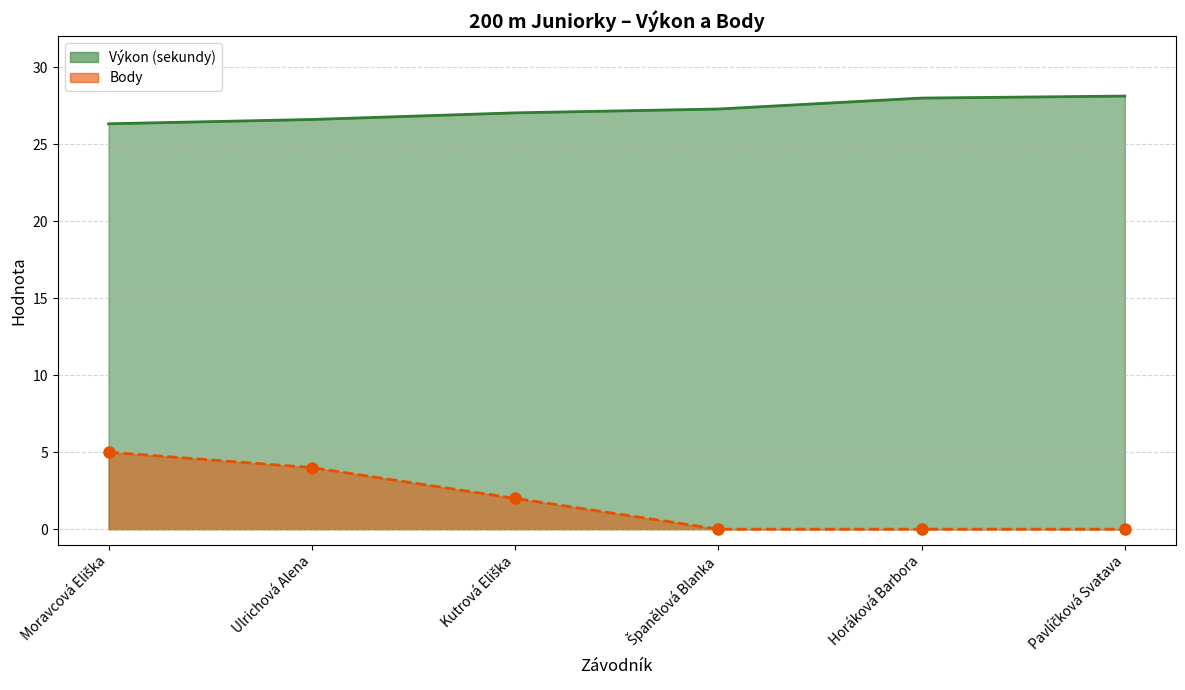

True or false: Body and Výkon intersect in this chart.

False